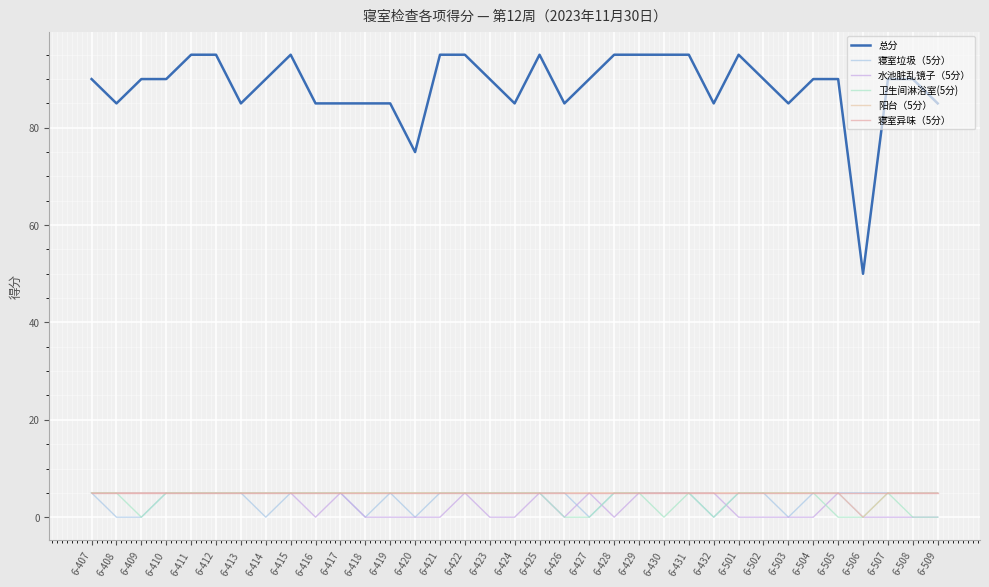

Is this an area chart (filled region under the line)?

No